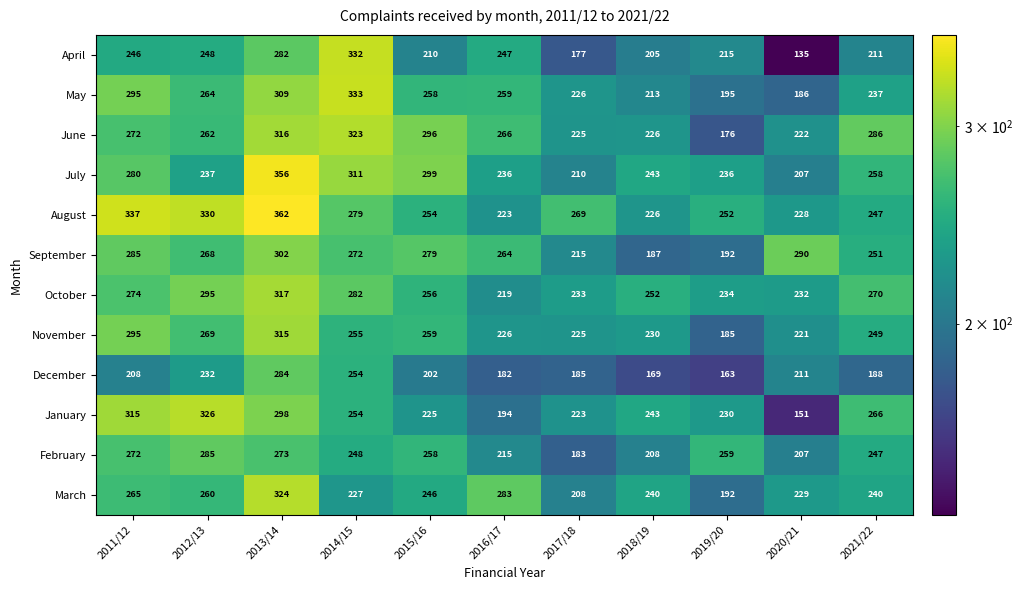

At which category is the sum across all series the highest?

2013/14